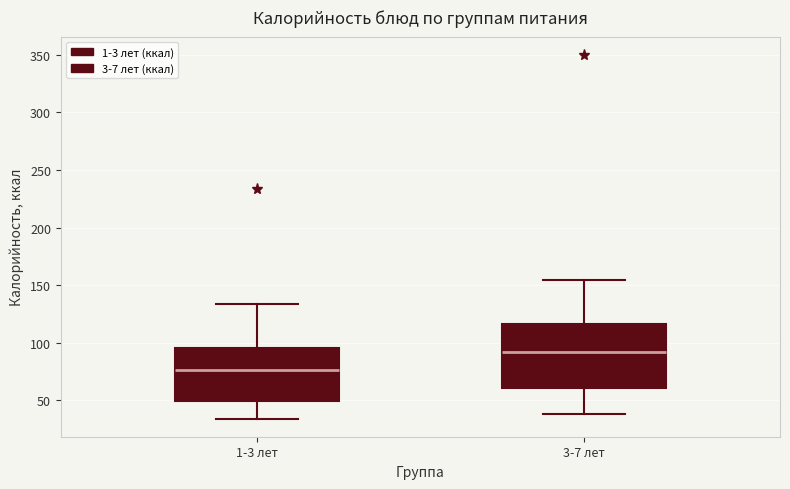

Reading left to right, read every box against the y-axis: the position of its median line, the range the box covers, and the ends of its whiskers. The values are not printed on the chart, so give them approximately, as read against the axis.

1-3 лет: median 75, box 50 to 95, whiskers 35 to 135
3-7 лет: median 90, box 60 to 115, whiskers 40 to 155